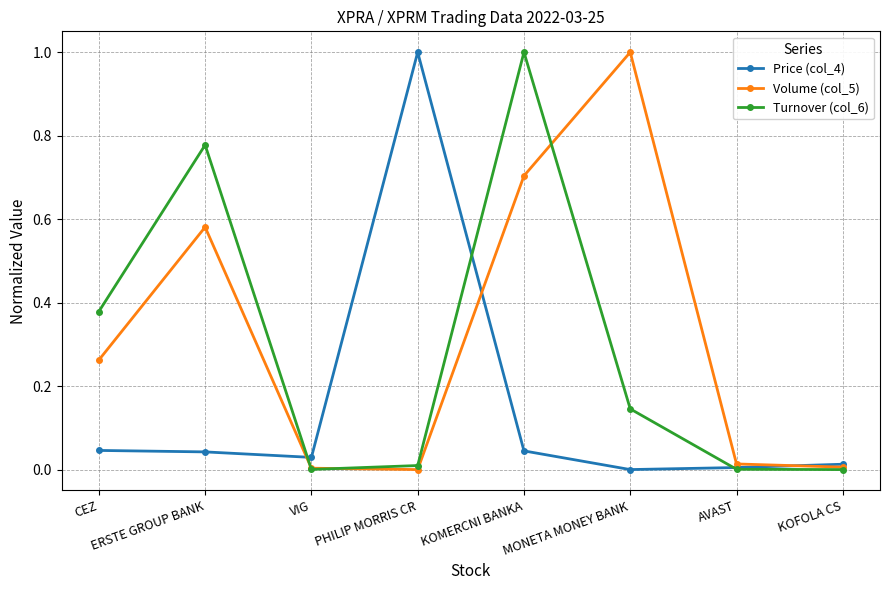

What is the label of the 1st point from the right?

KOFOLA CS